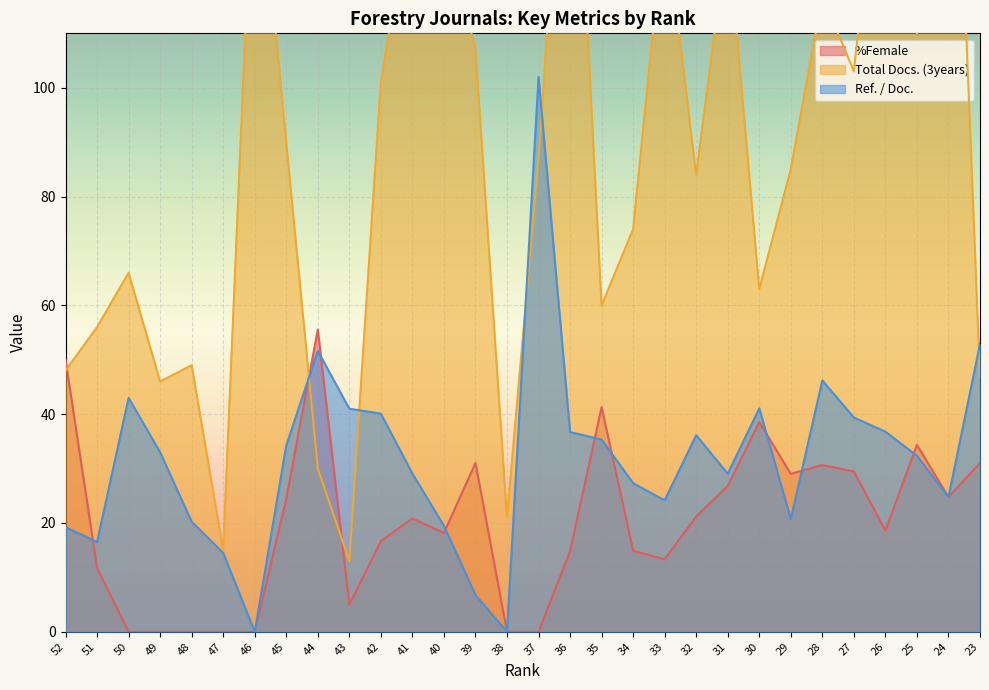

What is the sum of the Total Docs. (3years) values at 30 and 39?

170.0